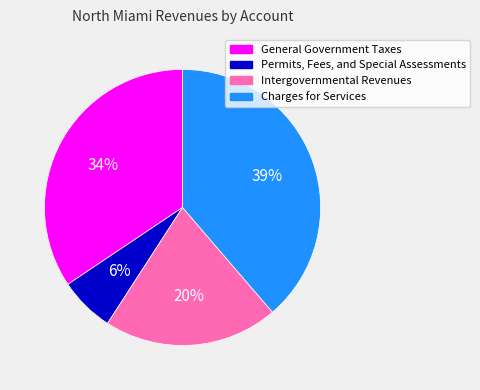

True or false: Intergovernmental Revenues accounts for 9% of the total.

False